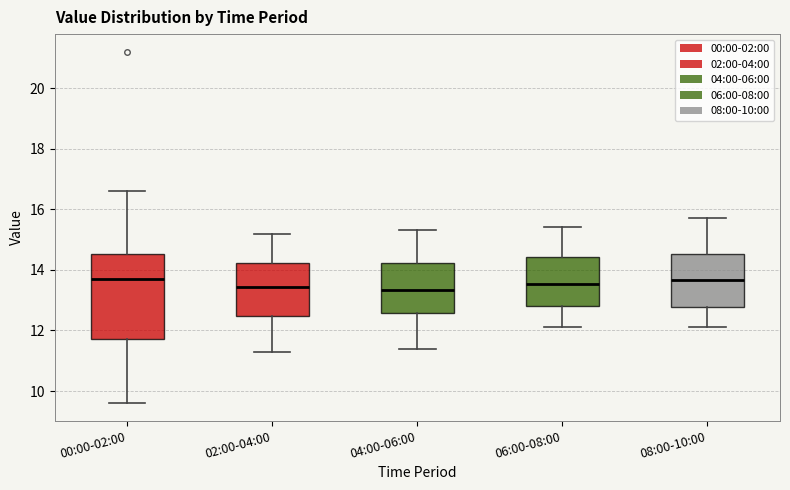

Where is the upper edge of the box for 08:00-10:00 on the y-axis? The values are not printed on the chart, so give them approximately, as read against the axis.

14.6